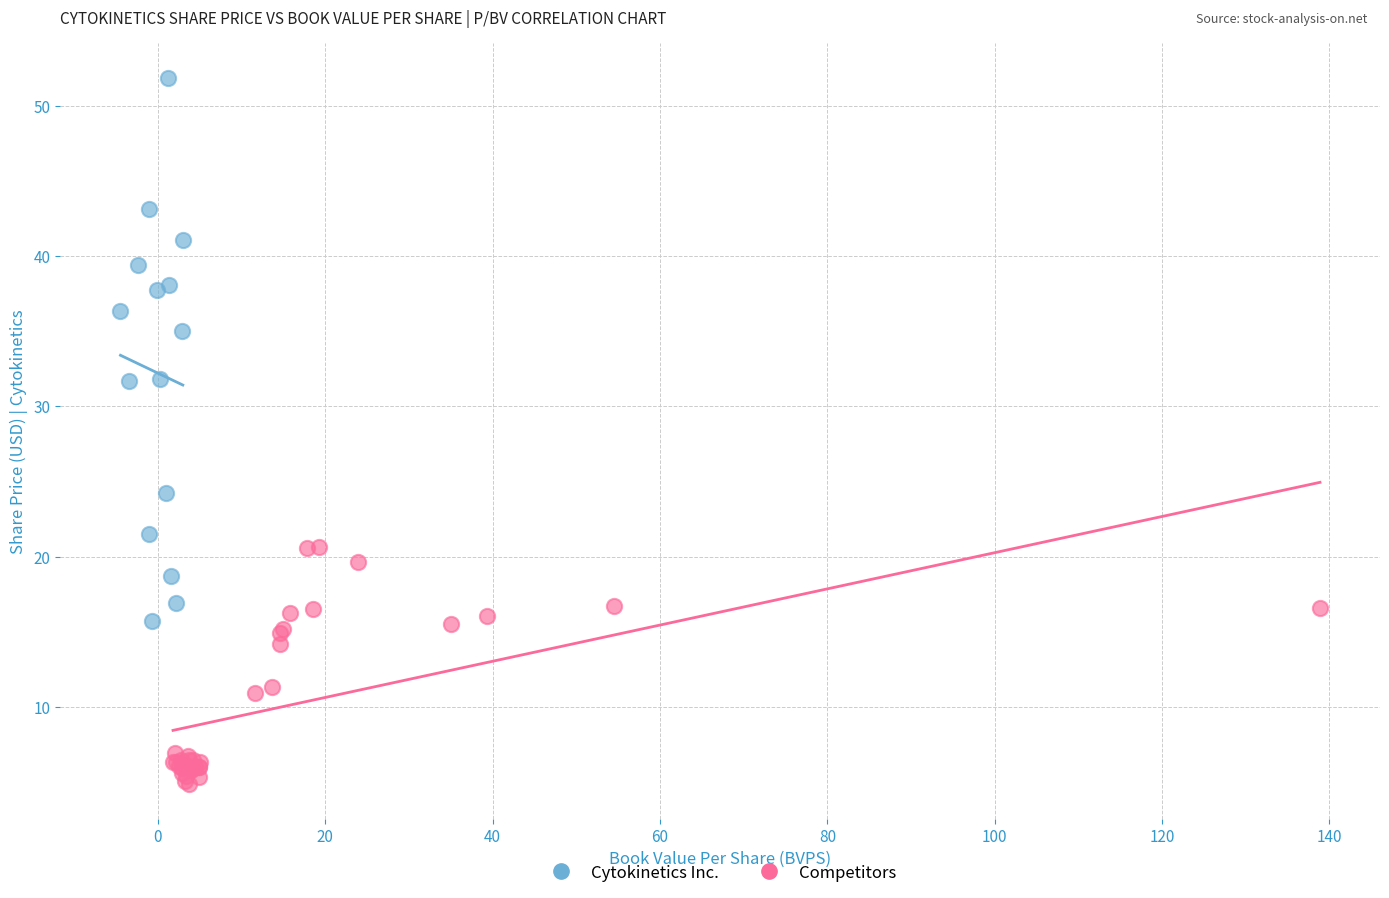

Which series contains the highest Y value?

Cytokinetics Inc.